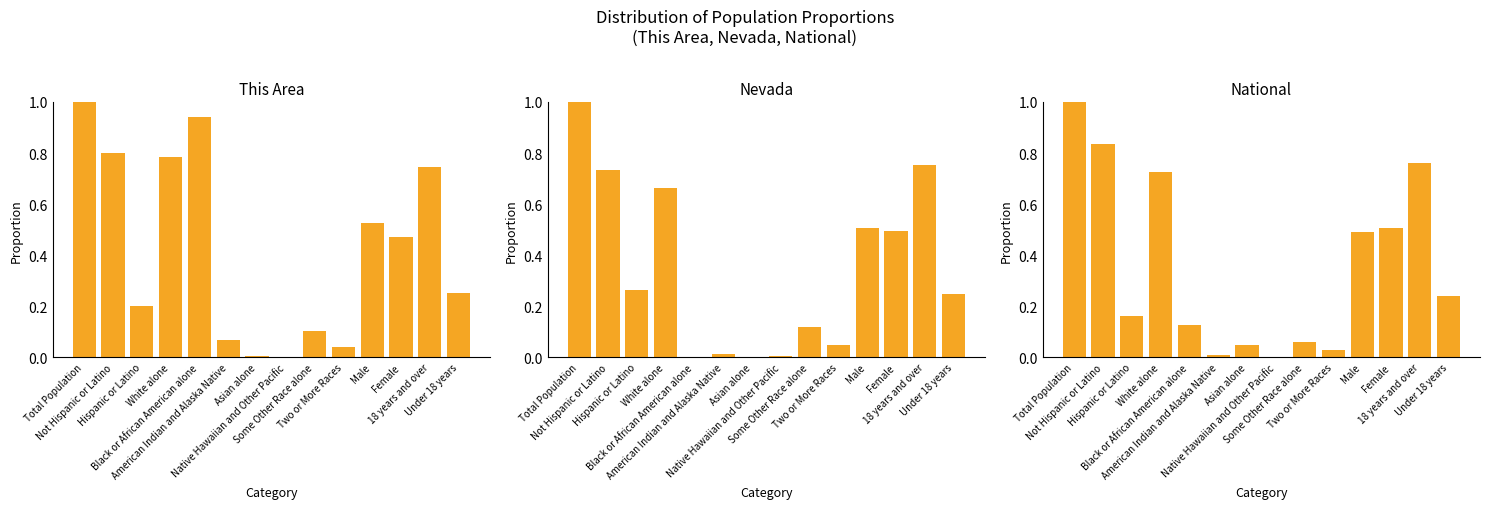

Which label corresponds to the largest value in the chart?

Total Population